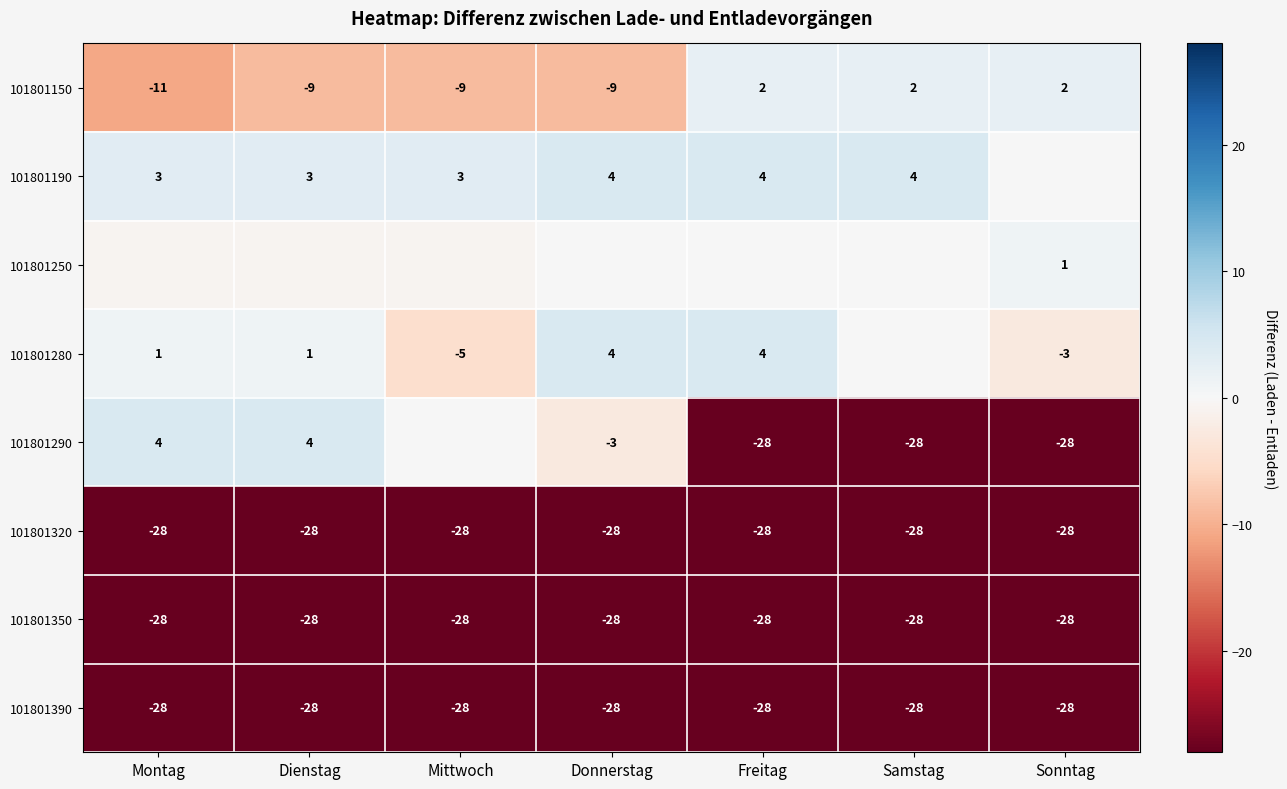

At which label is 101801390 closest to -28?

Montag